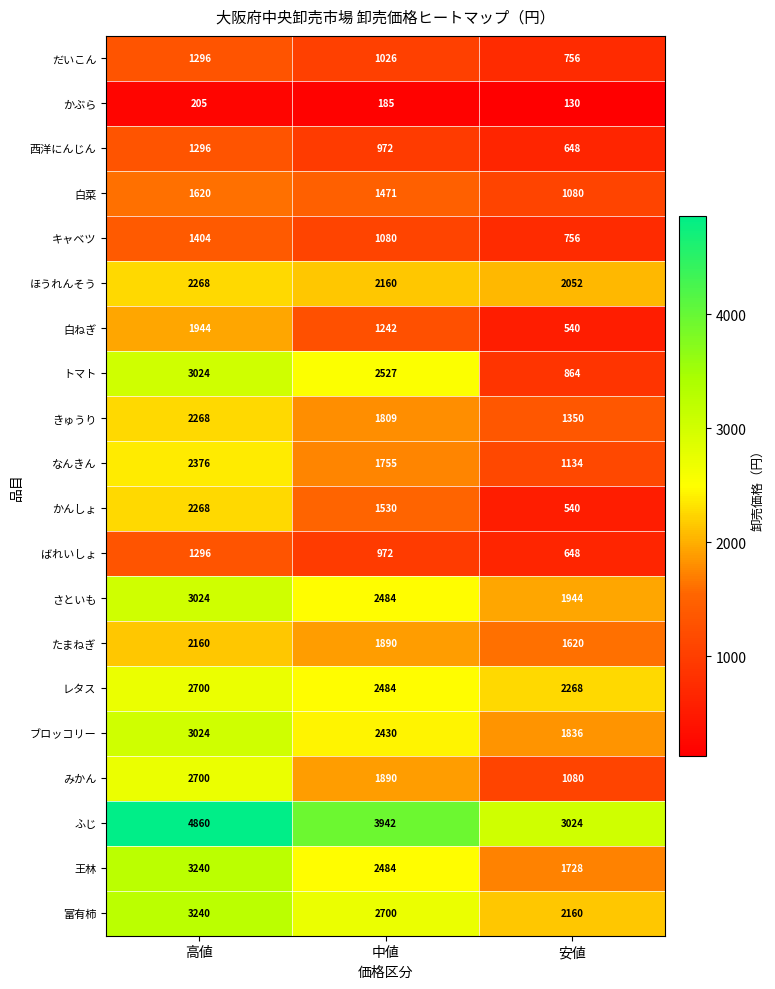

What is the sum of the 白菜 values at 安値 and 高値?

2700